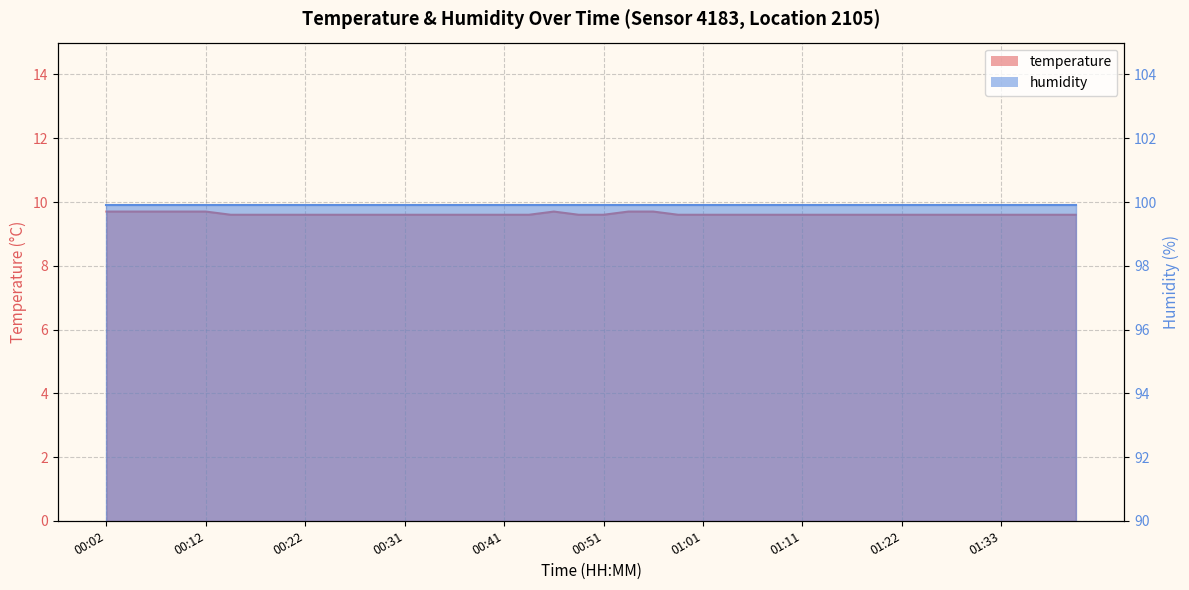

Between 01:30 and 00:39, which is larger?

01:30